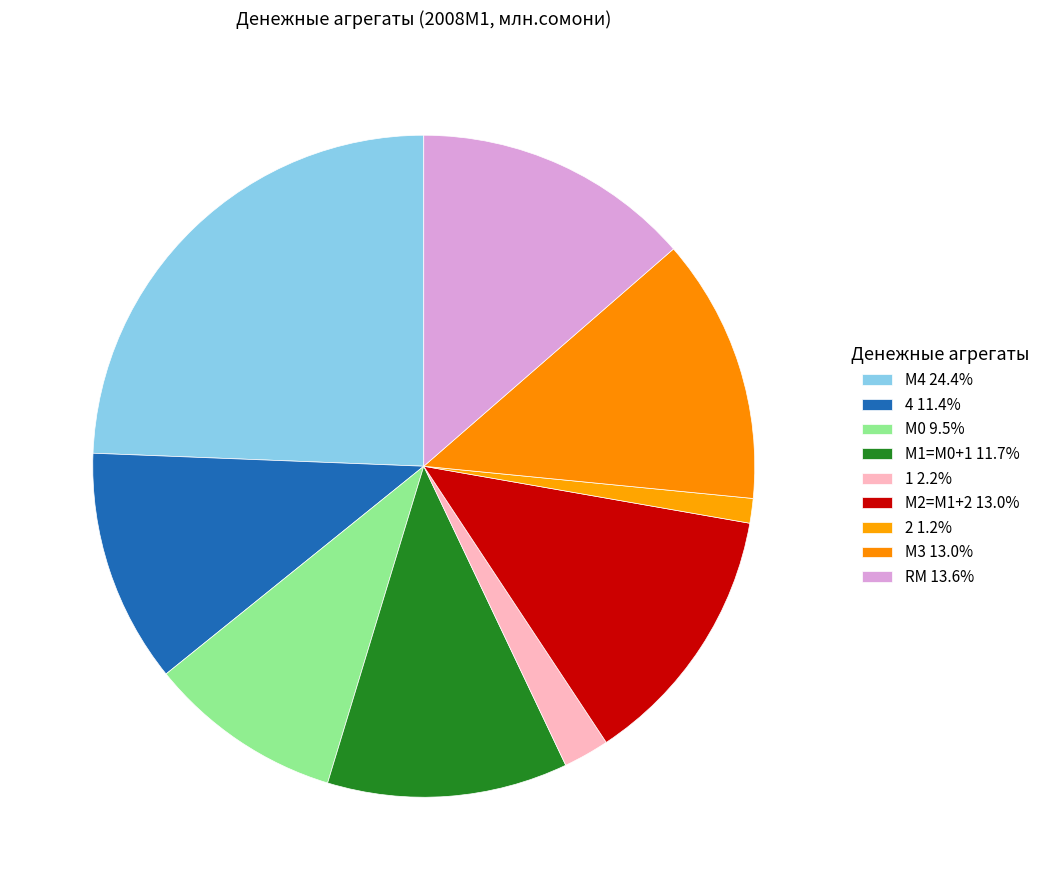

How many slices are in this pie chart?

9